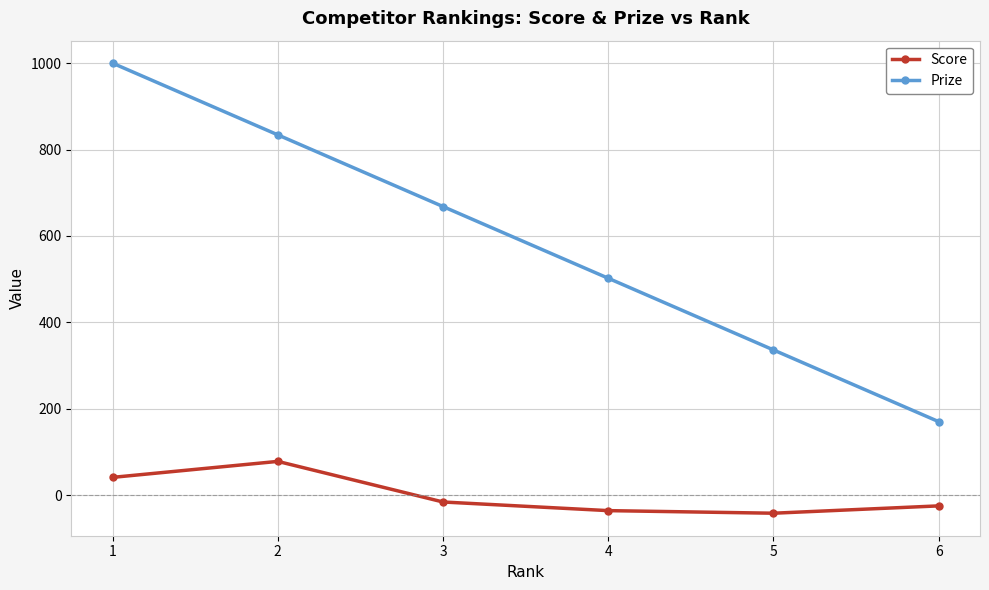

How many data points in Prize are less than 668?

3